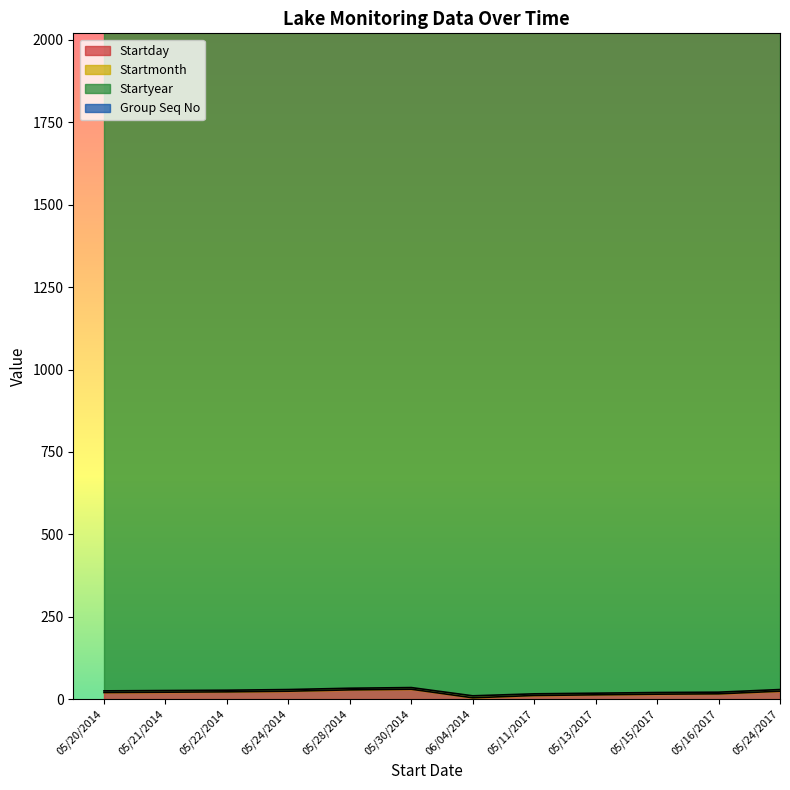

What are all the series names shown in the legend?

Startday, Startmonth, Startyear, Group Seq No